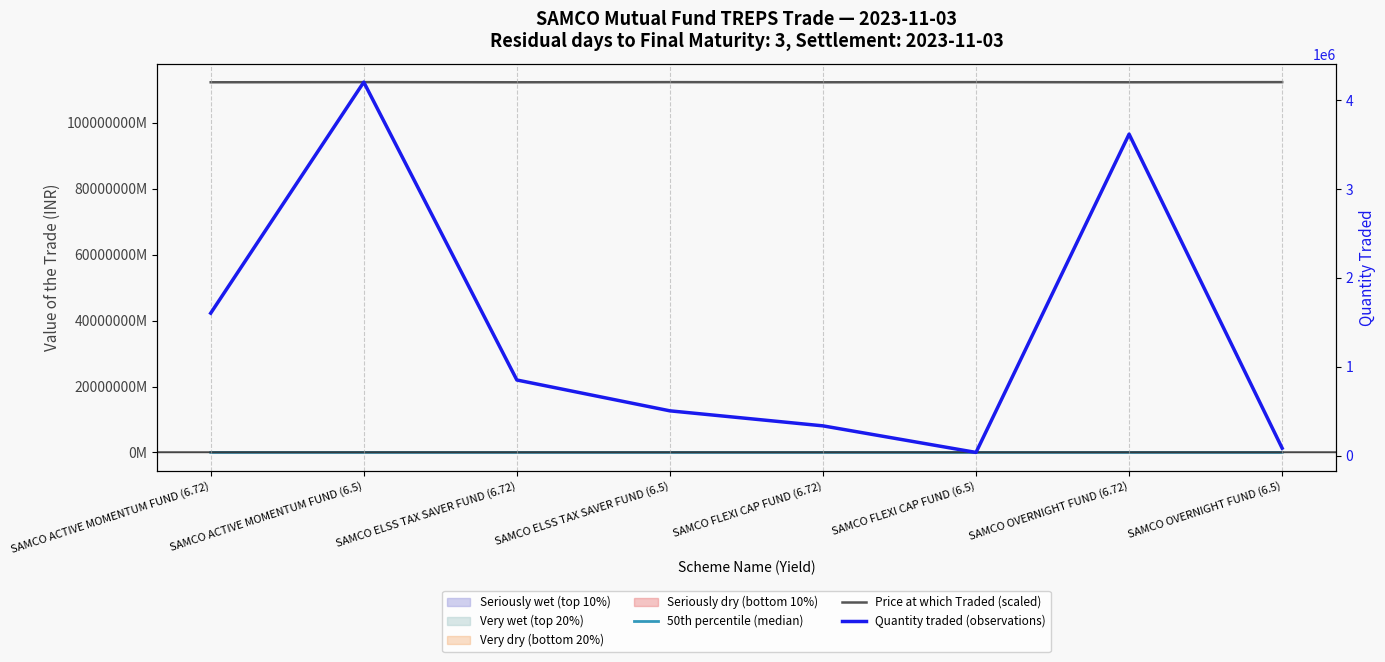

Does the chart display data point markers on the line(s)?

No